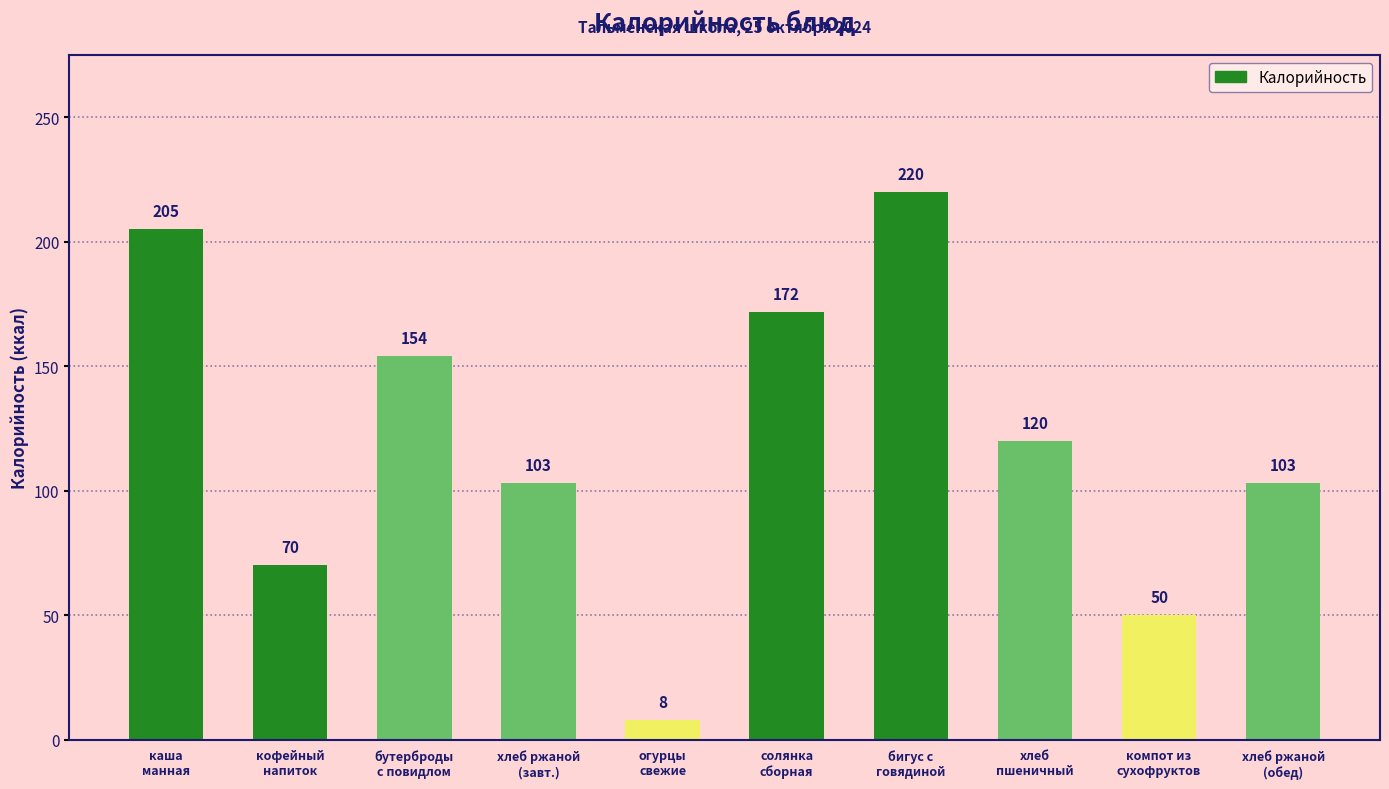

The value at компот из
сухофруктов is 50. True or false?

True